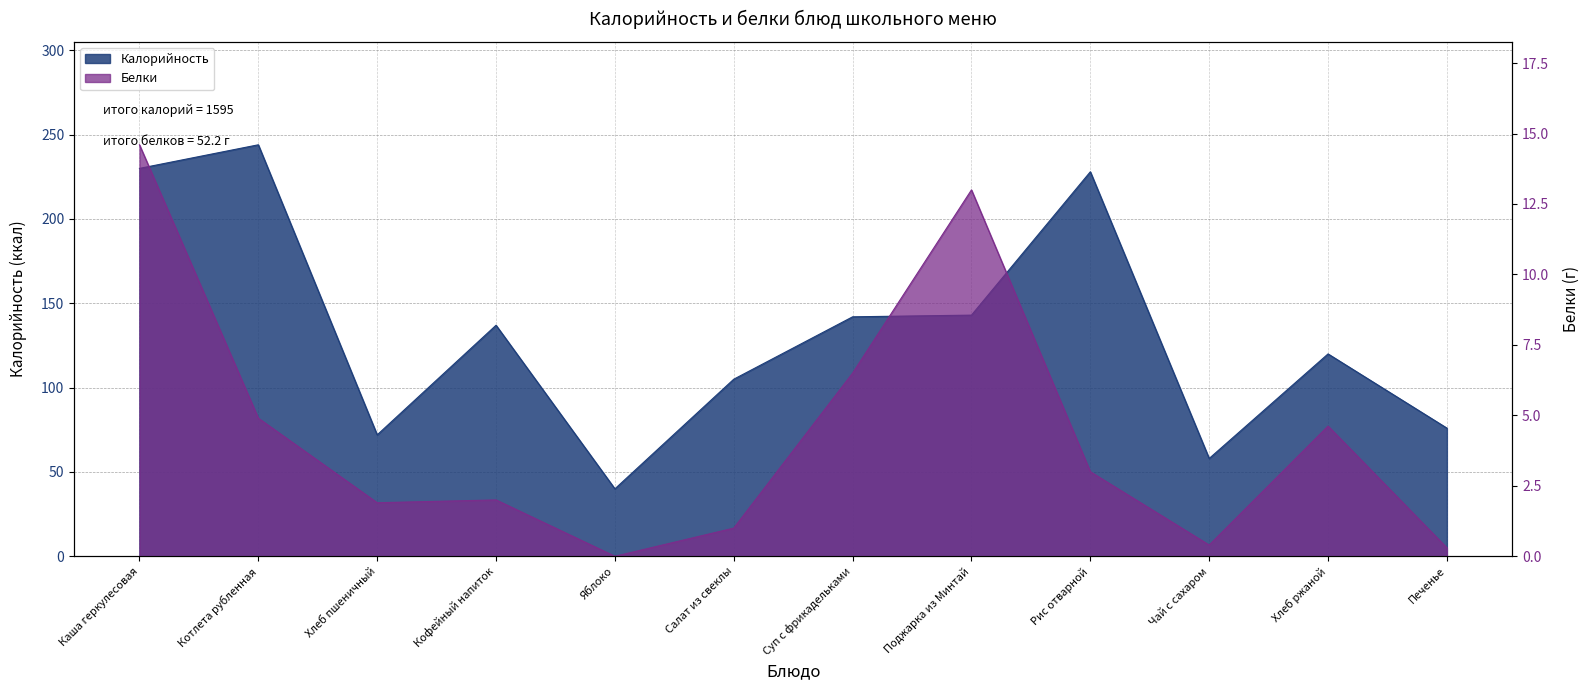

How many lines are shown in the chart?

2